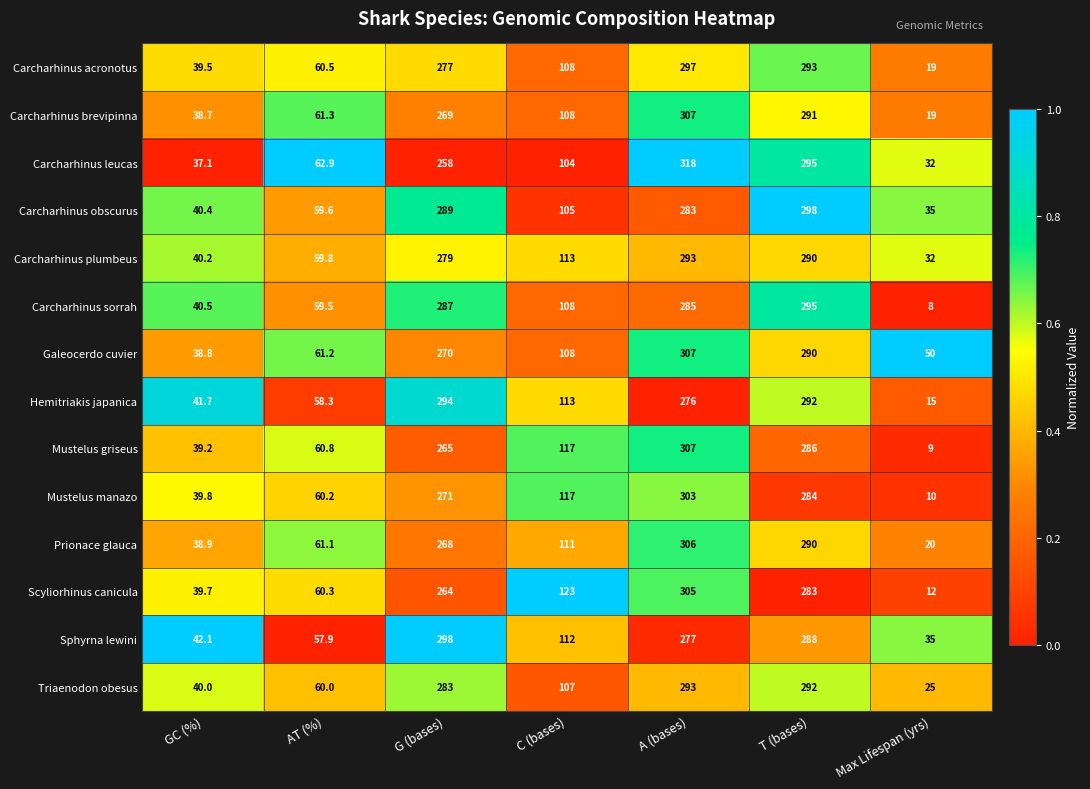

Which series has the largest total across all categories?

Galeocerdo cuvier